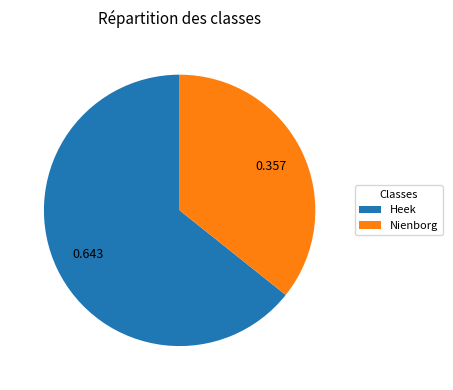

Between Heek and Nienborg, which is larger?

Heek